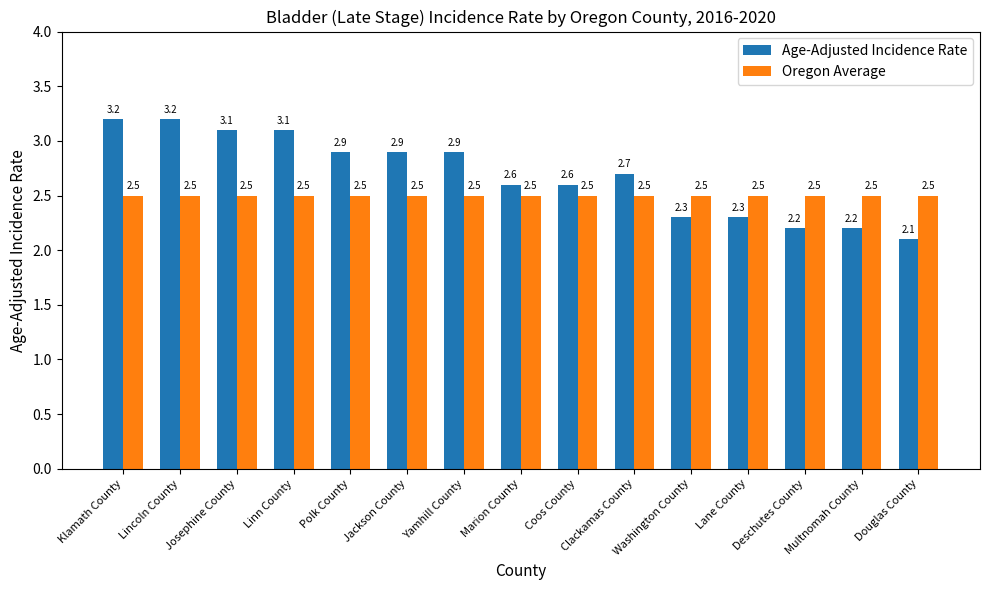

How many groups of bars are there?

15